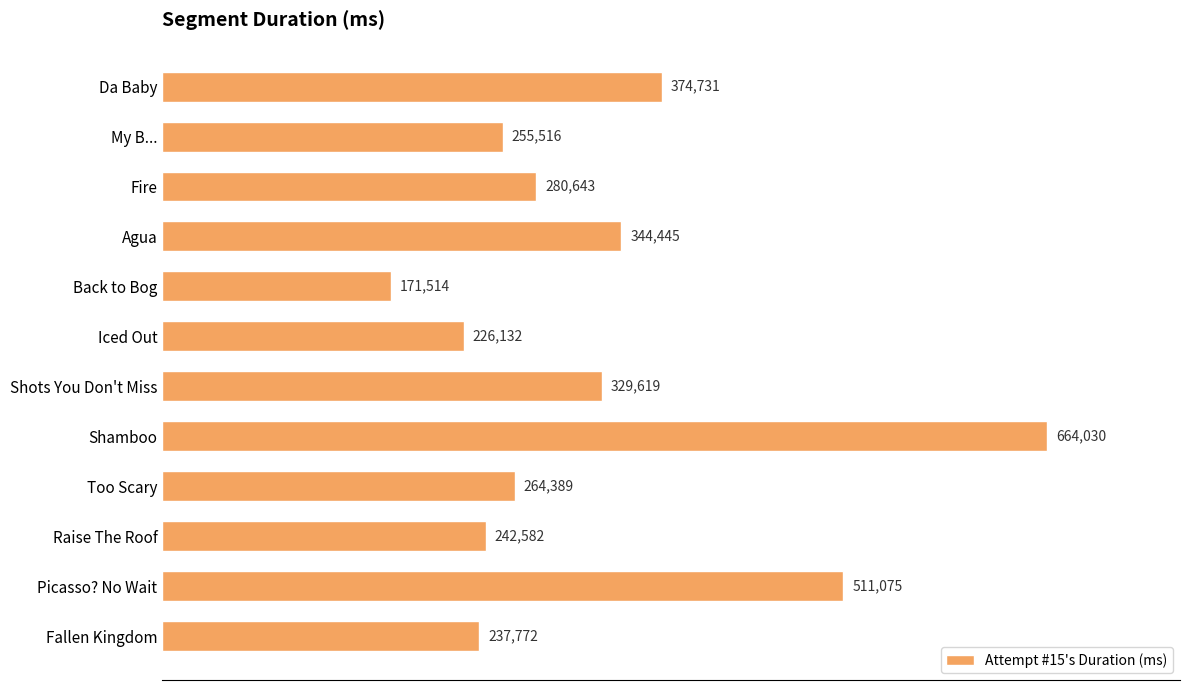

Reading top to bottom, extract all data points from this chart.

Da Baby=374731	My B...=255516	Fire=280643	Agua=344445	Back to Bog=171514	Iced Out=226132	Shots You Don't Miss=329619	Shamboo=664030	Too Scary=264389	Raise The Roof=242582	Picasso? No Wait=511075	Fallen Kingdom=237772